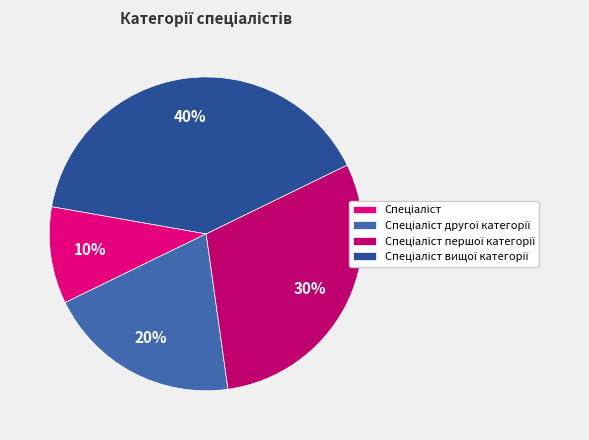

Is there any slice that represents more than half of the pie?

No